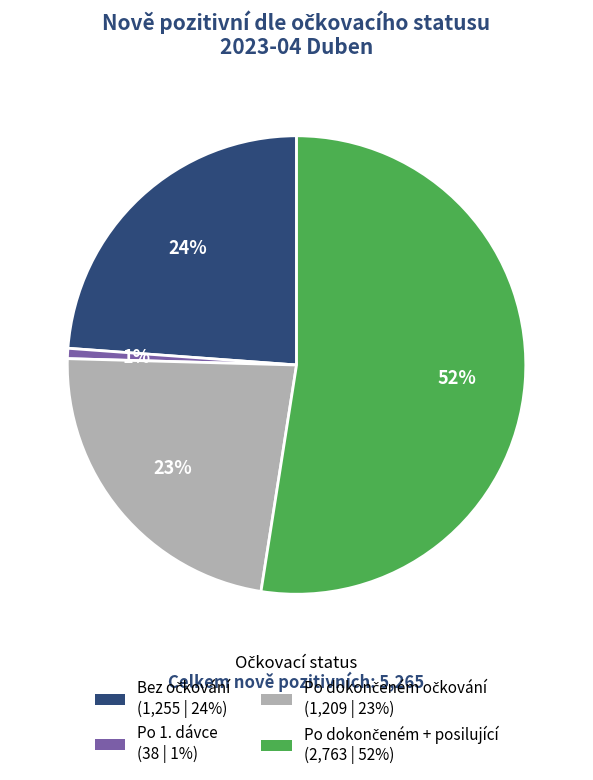

To the nearest percent, what is the average slice percentage?

25%